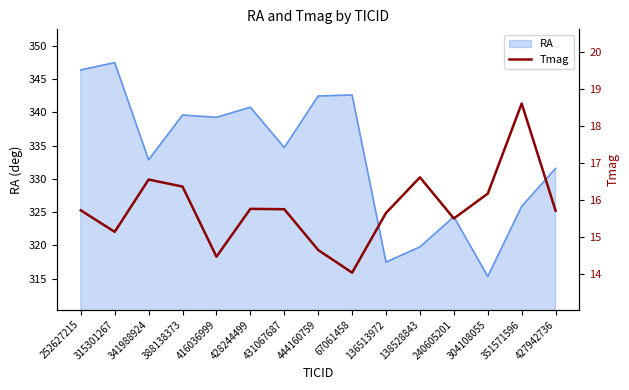

What is the label of the 10th point from the right?

428244499